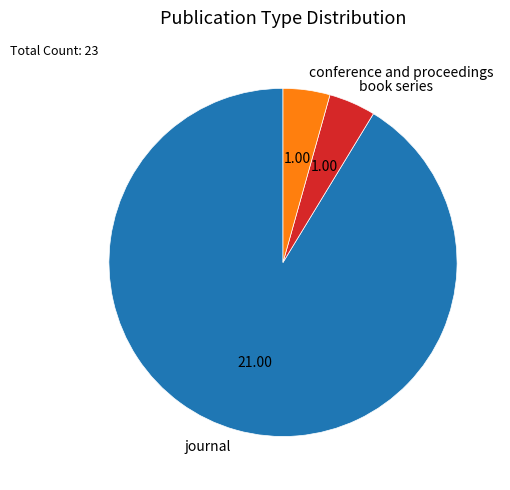

Is conference and proceedings the majority of the pie?

No